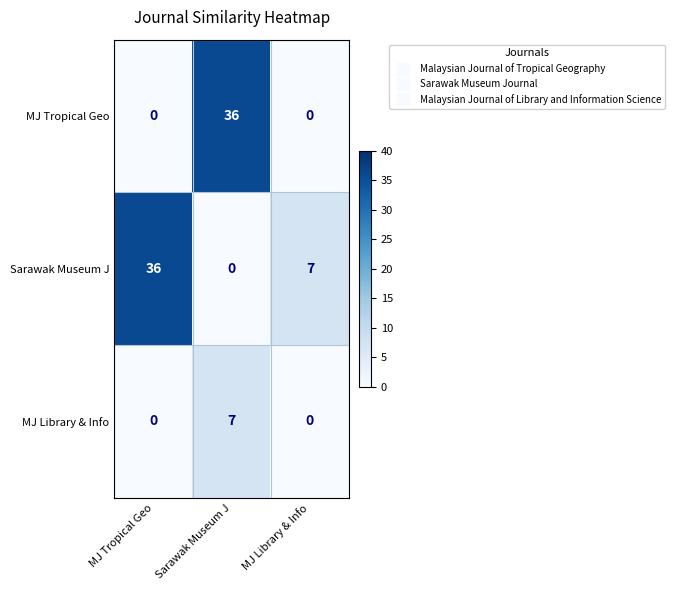

What is the total value across all series at MJ Library & Info?

7